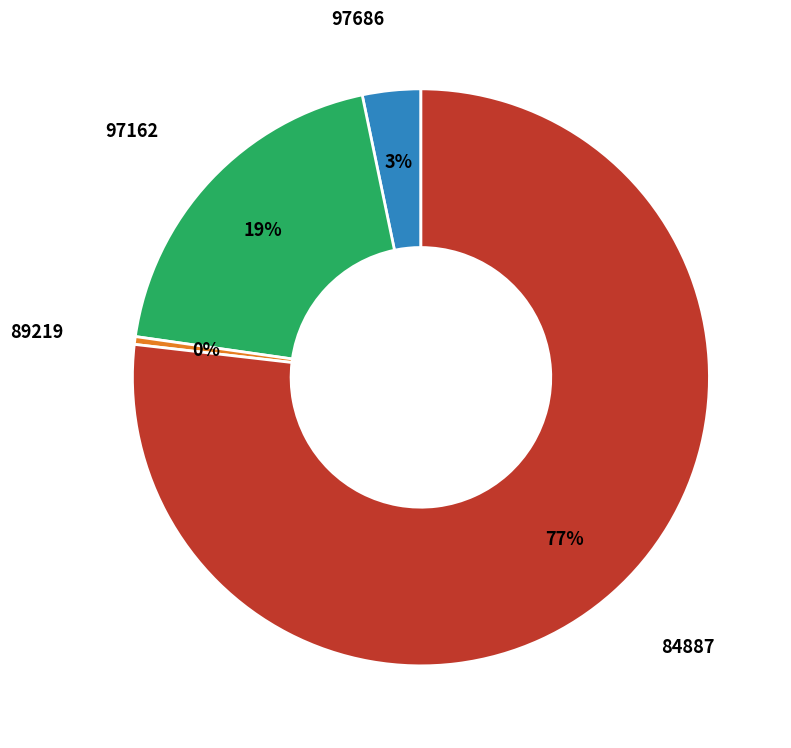

How many segments does this pie chart have?

4